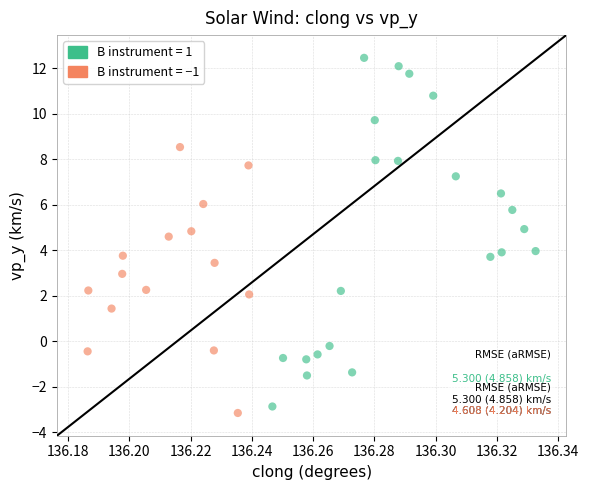

Which series reaches the maximum Y coordinate?

B instrument = 1